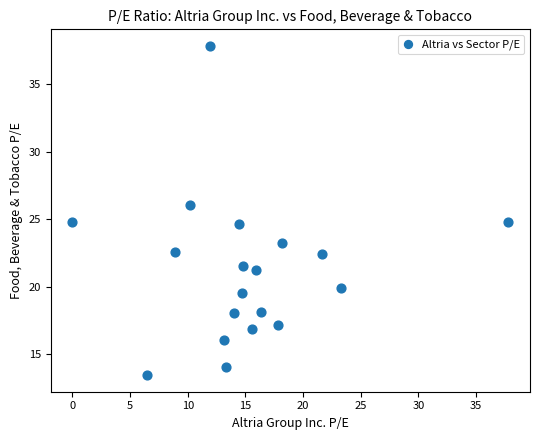

What is the range of Y values (max minus min)?

24.4